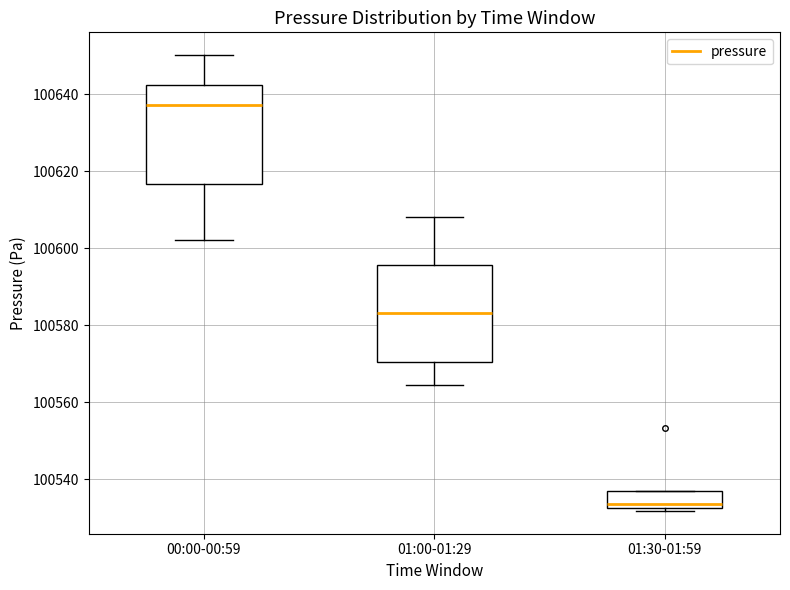

Reading left to right, transcribe this box plot: for each box, give where its median line is, the range the box spans, and where its two whiskers end, as read against the y-axis. The values are not printed on the chart, so give them approximately, as read against the axis.

00:00-00:59: median 100638, box 100616 to 100642, whiskers 100602 to 100650
01:00-01:29: median 100584, box 100570 to 100596, whiskers 100564 to 100608
01:30-01:59: median 100534, box 100532 to 100536, whiskers 100532 (just below the box's lower edge) to 100536